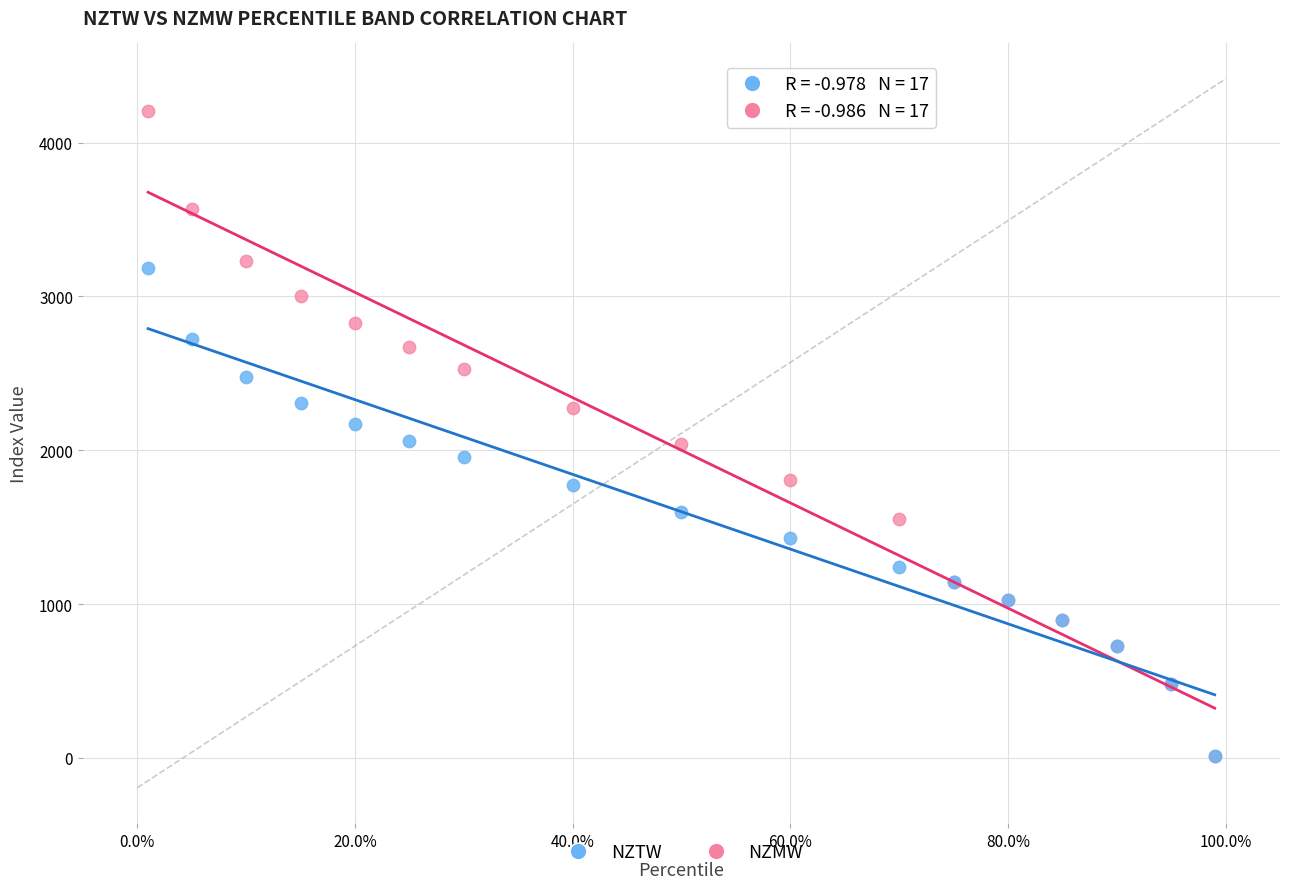

Which series has the widest spread of Y values?

NZMW